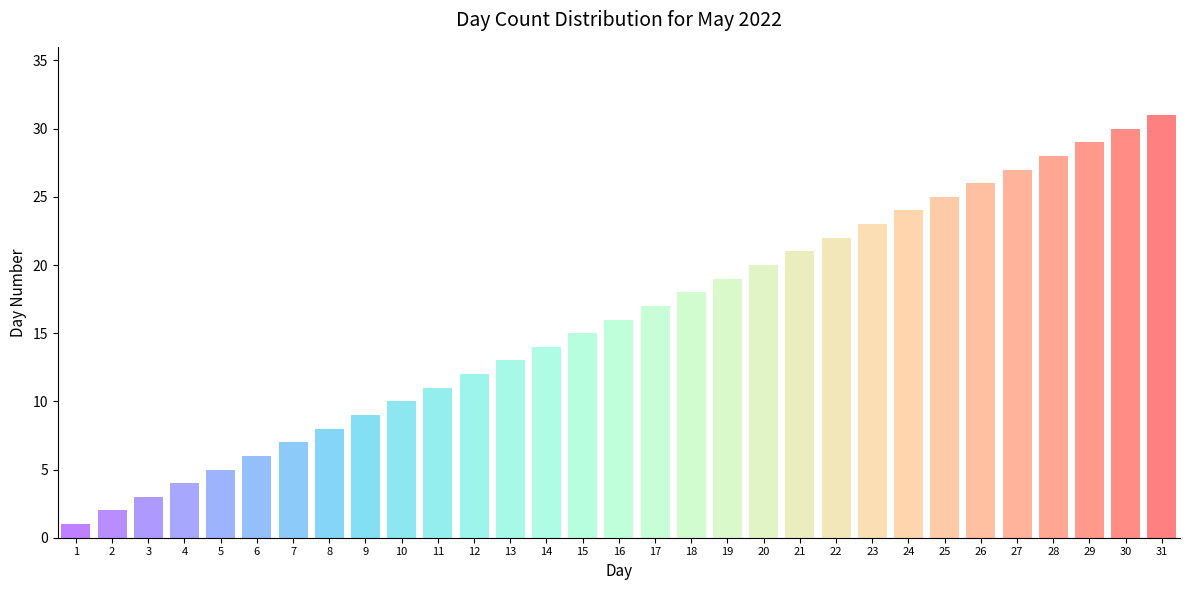

What is the average value?

16